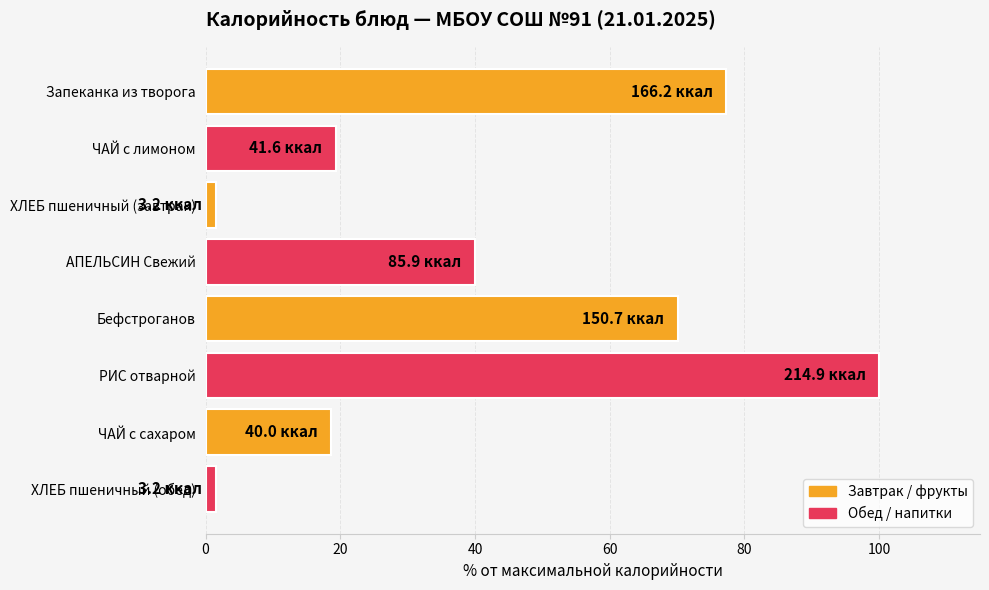

What is the minimum value shown in the chart?

1.5